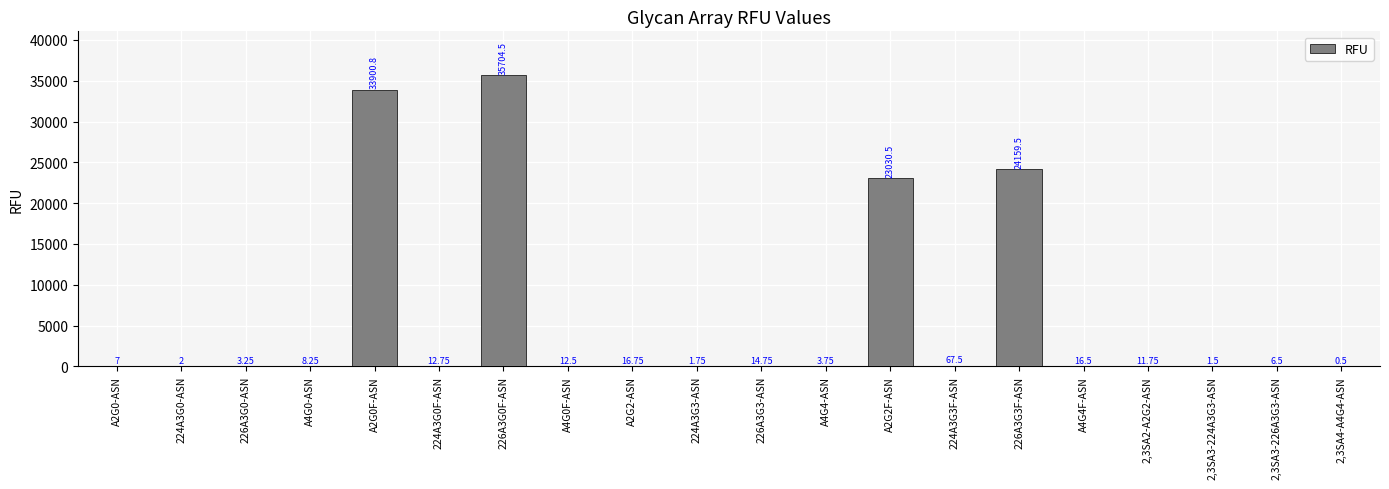

What is the maximum value shown in the chart?

35704.5